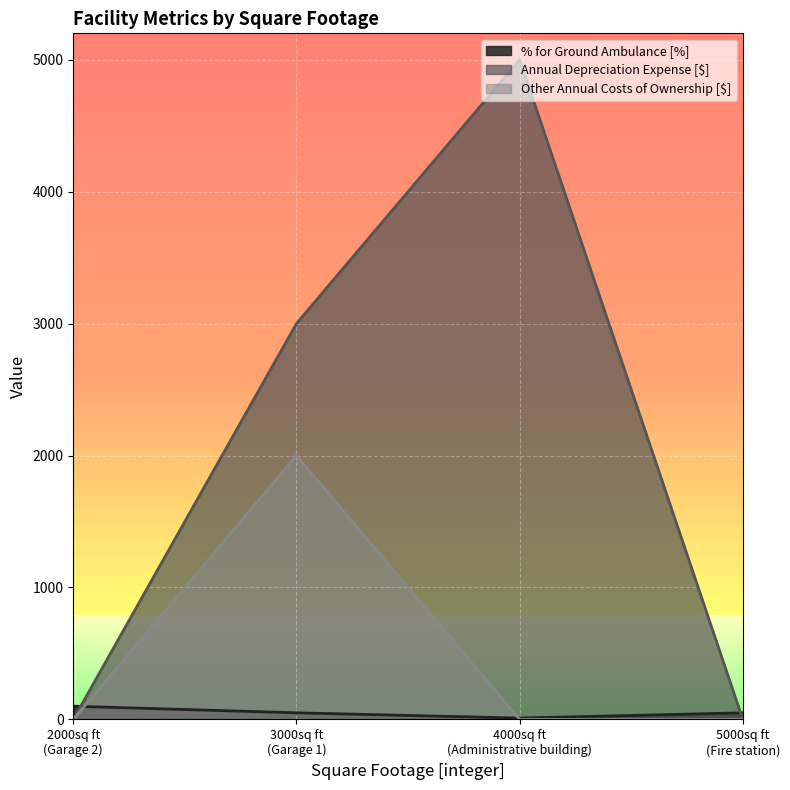

True or false: Other Annual Costs of Ownership [$] and Annual Depreciation Expense [$] cross at least once.

False